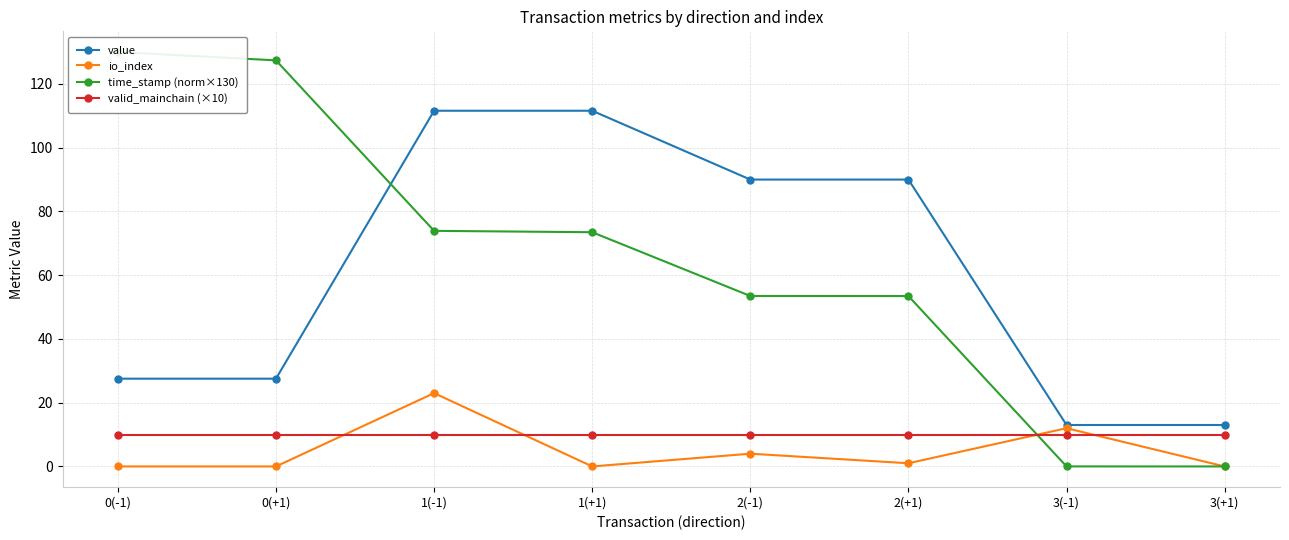

What is the label of the 7th point from the left?

3(-1)